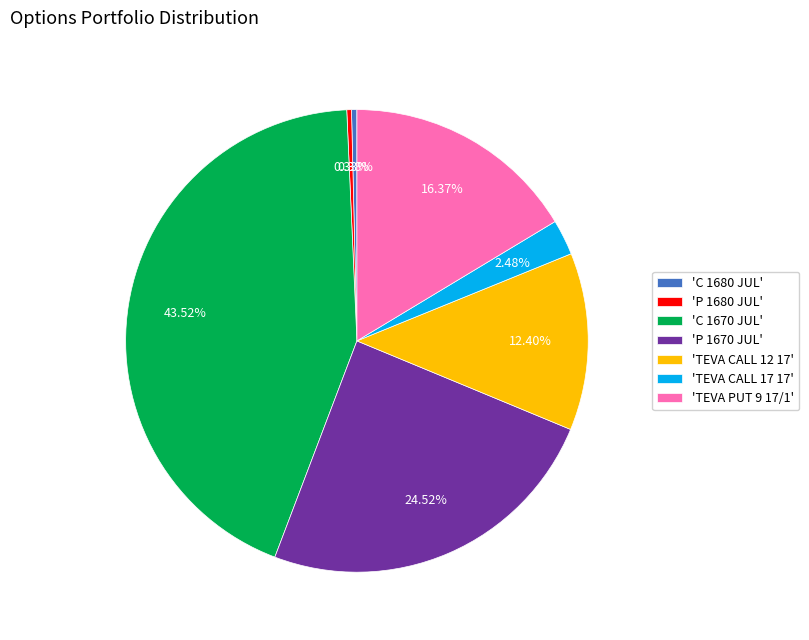

Combined, do 'C 1670 JUL' and 'C 1680 JUL' account for over 50%?

No